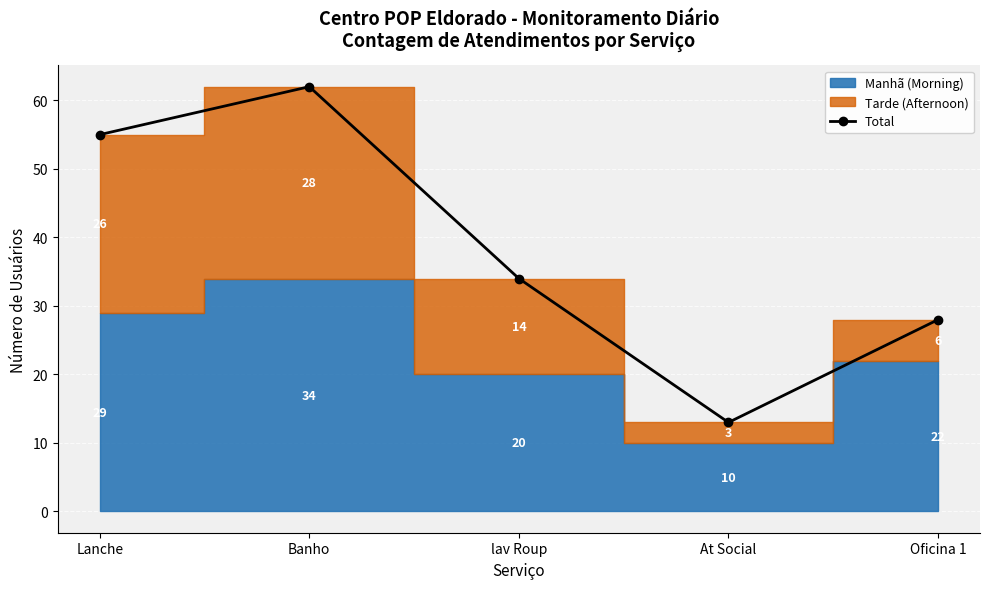

The value at lav Roup is 49. True or false?

False